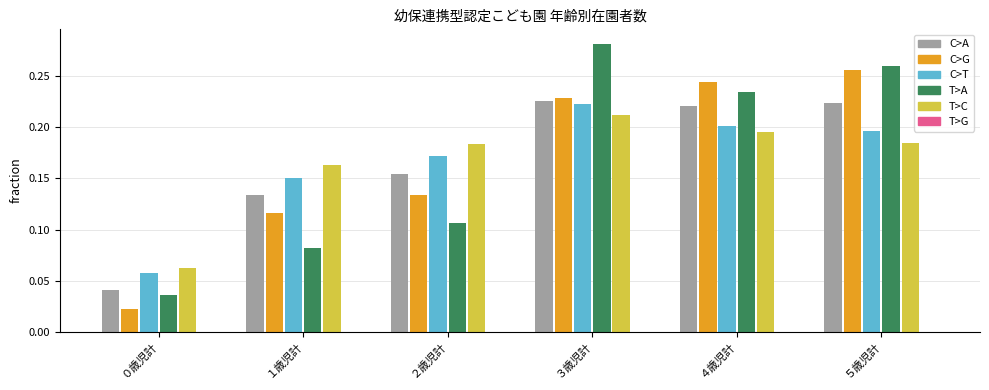

What is the sum of all C>G values?

1.0